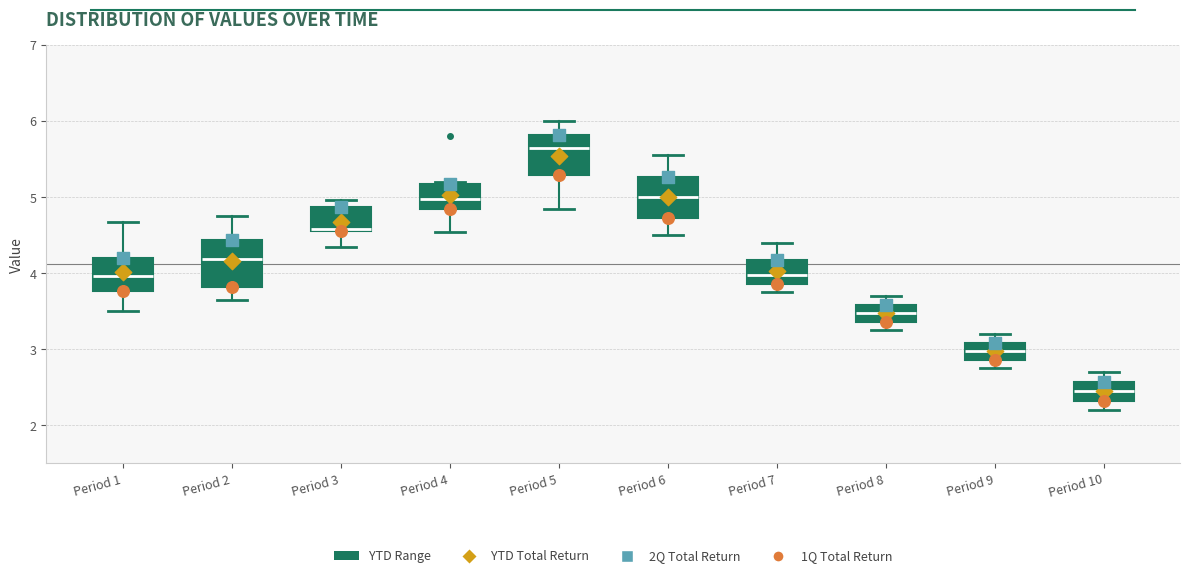

Where does the median line of the box for Period 5 sit on the y-axis? The values are not printed on the chart, so give them approximately, as read against the axis.

5.7